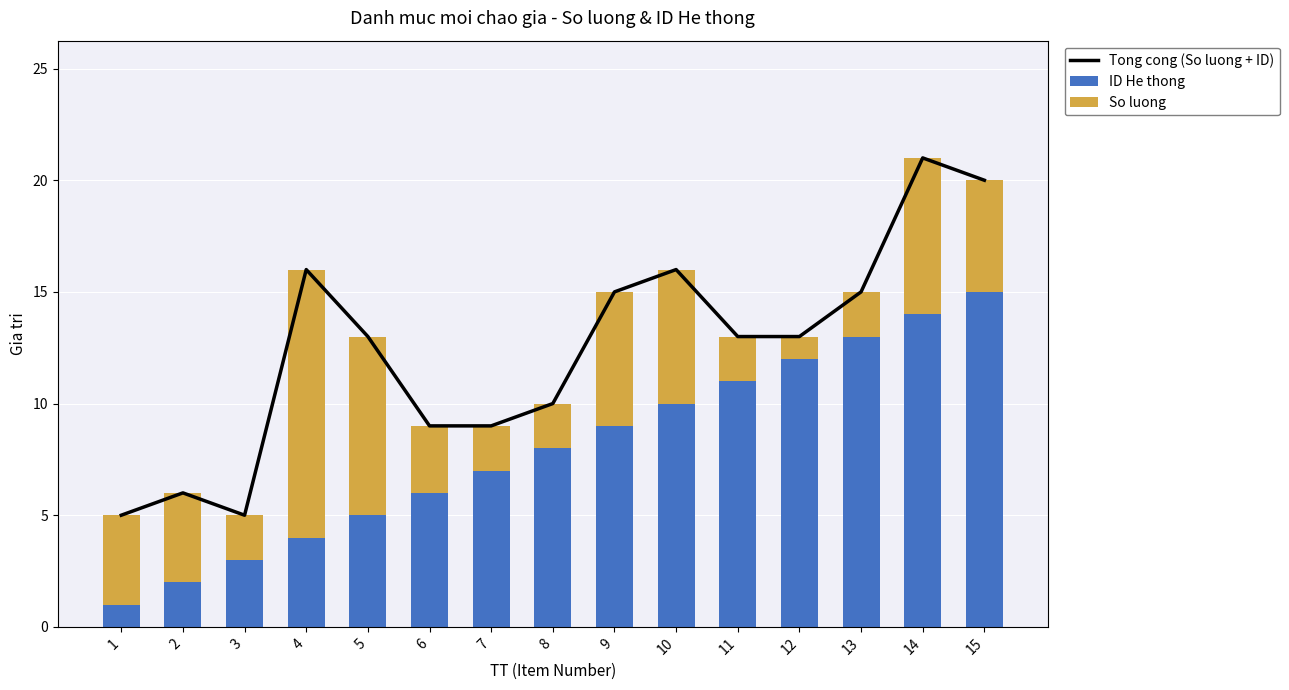

The ID He thong series shows 6 at 14. True or false?

False